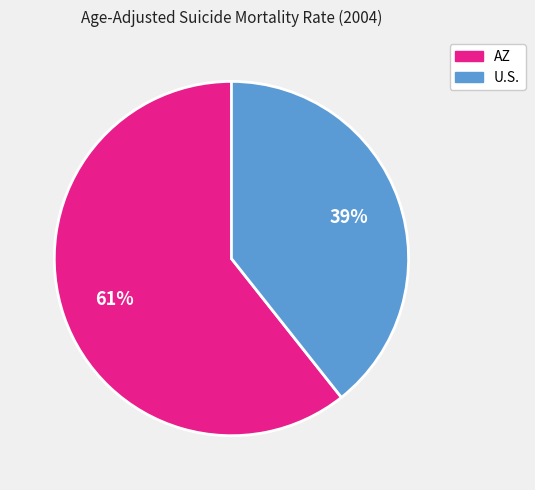

To the nearest percent, what is the average slice percentage?

50%